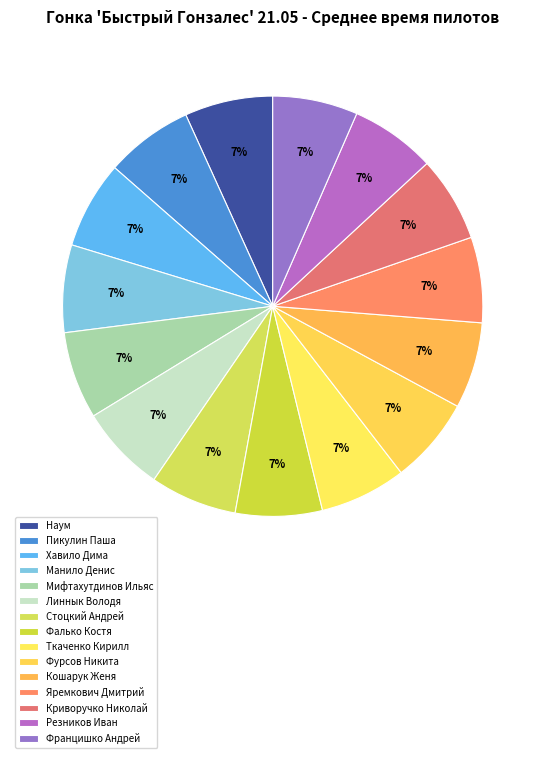

What is the largest slice in the pie chart?

Францишко Андрей